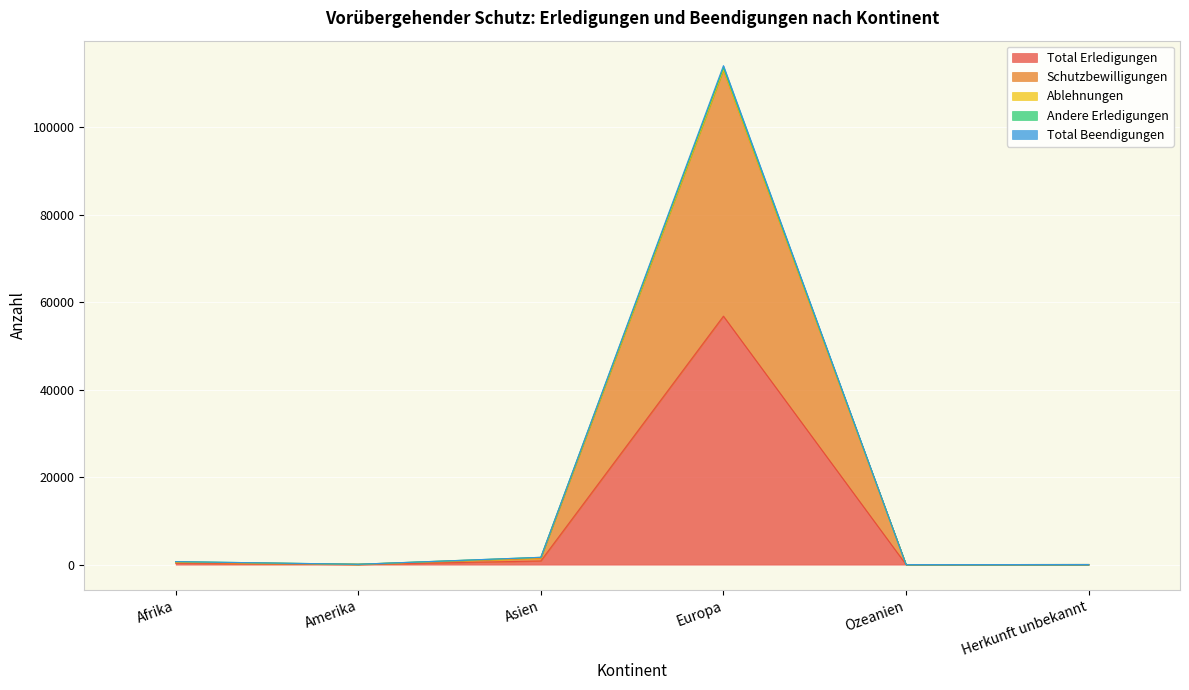

What is the highest value of the Total Erledigungen series?

56809